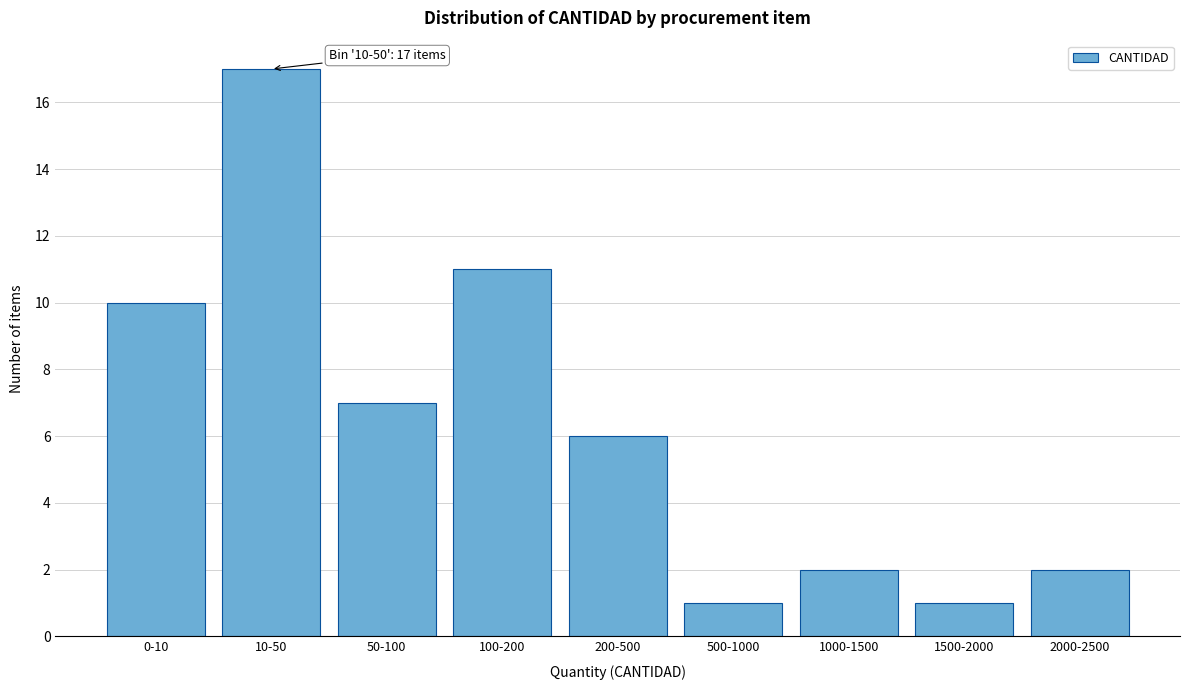

Reading left to right, list all the values displayed in this chart.

0-10=10	10-50=17	50-100=7	100-200=11	200-500=6	500-1000=1	1000-1500=2	1500-2000=1	2000-2500=2